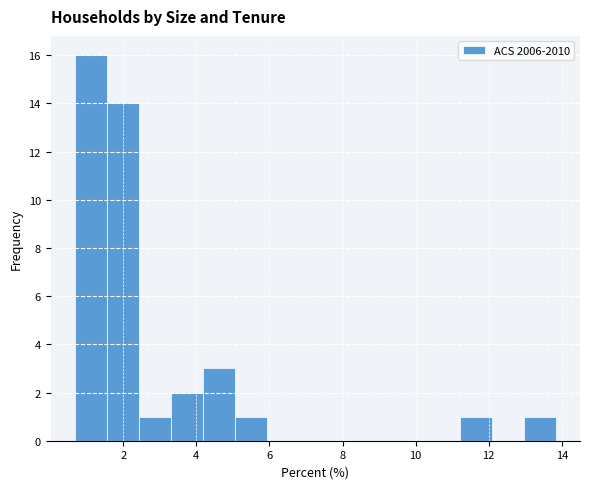

Reading left to right, list every bar in this chart as the range it spans on the x-axis followed by its height. Neither the bar edges nor the heights are printed on the chart, so give them approximately, as read against the axes.

0.6 to 1.6: 16
1.6 to 2.4: 14
2.4 to 3.4: 1
3.4 to 4.2: 2
4.2 to 5.0: 3
5.0 to 6.0: 1
6.0 to 6.8: 0
6.8 to 7.6: 0
7.6 to 8.6: 0
8.6 to 9.4: 0
9.4 to 10.4: 0
10.4 to 11.2: 0
11.2 to 12.0: 1
12.0 to 13.0: 0
13.0 to 13.8: 1